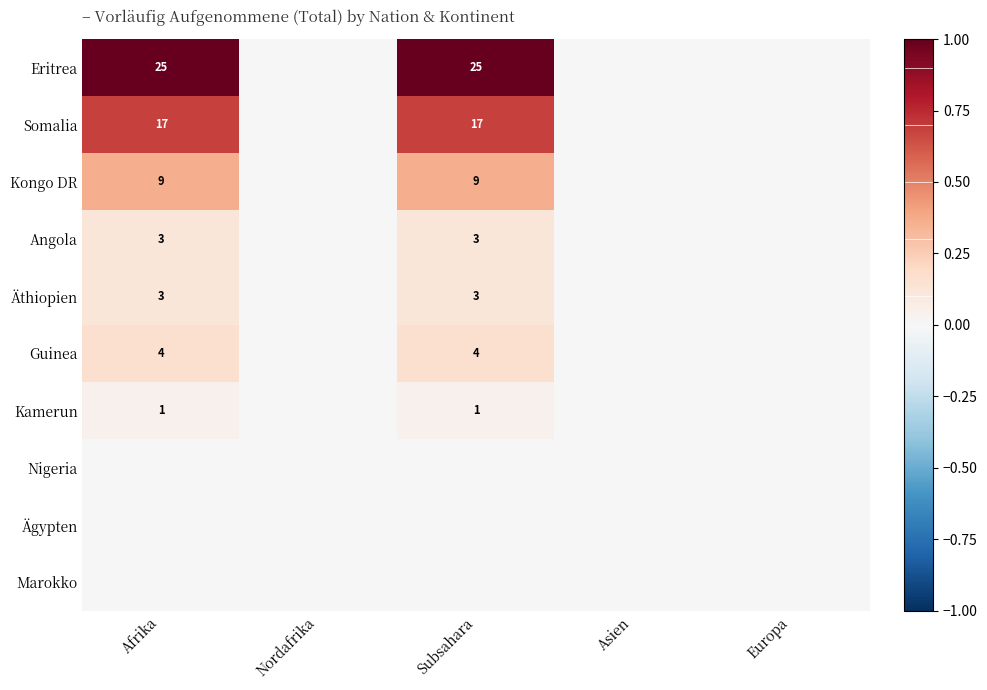

True or false: Kongo DR has a value of 15 at Subsahara.

False